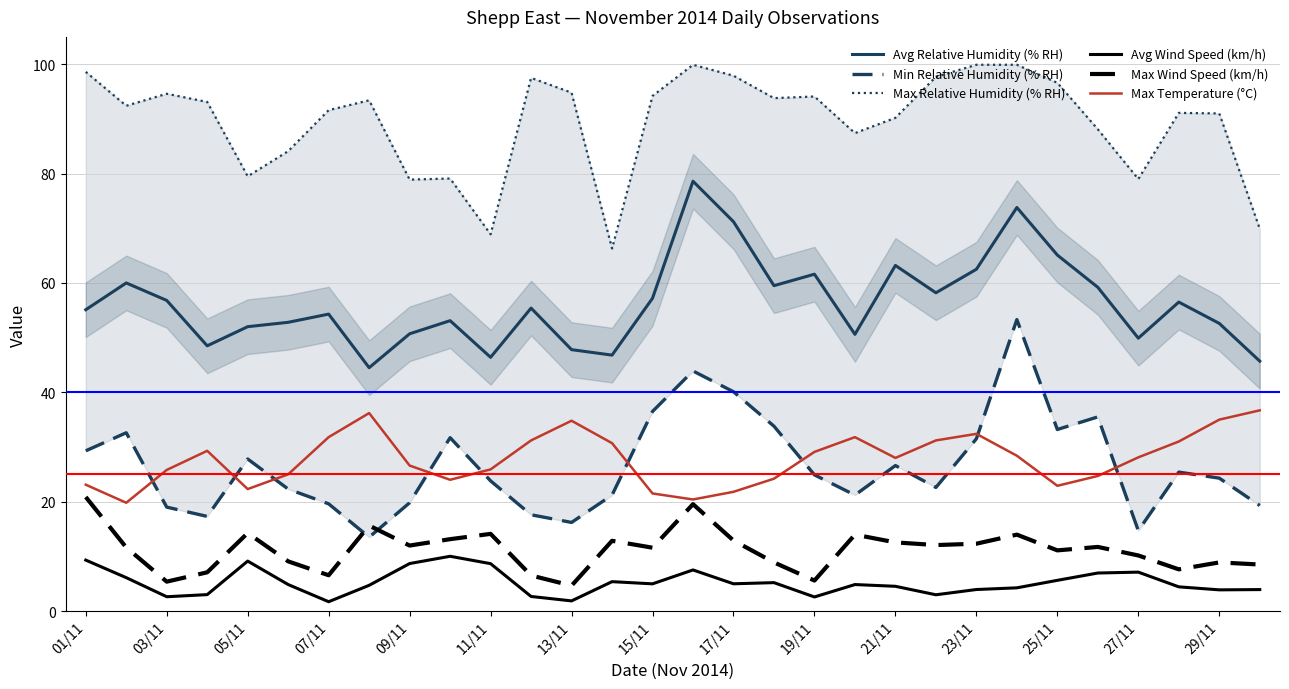

What are all the series names shown in the legend?

Avg Relative Humidity (% RH), Min Relative Humidity (% RH), Max Relative Humidity (% RH), Avg Wind Speed (km/h), Max Wind Speed (km/h), Max Temperature (°C)